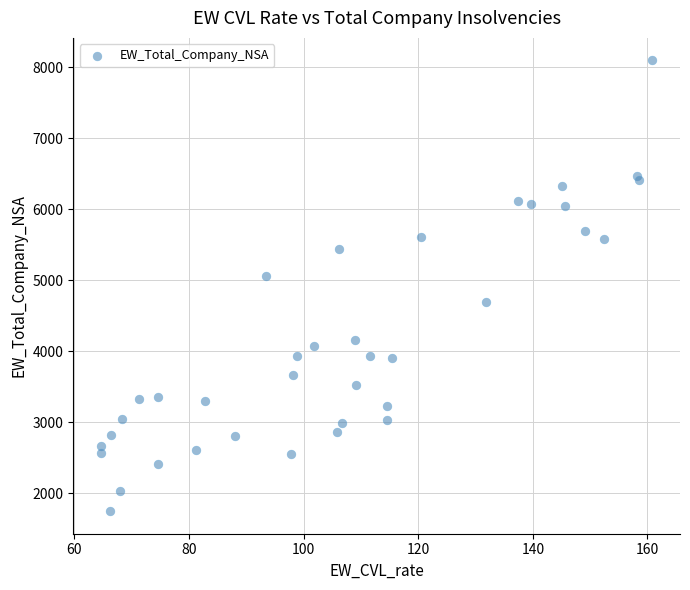

What Y value in the scatter plot is closest to 4922?

5067